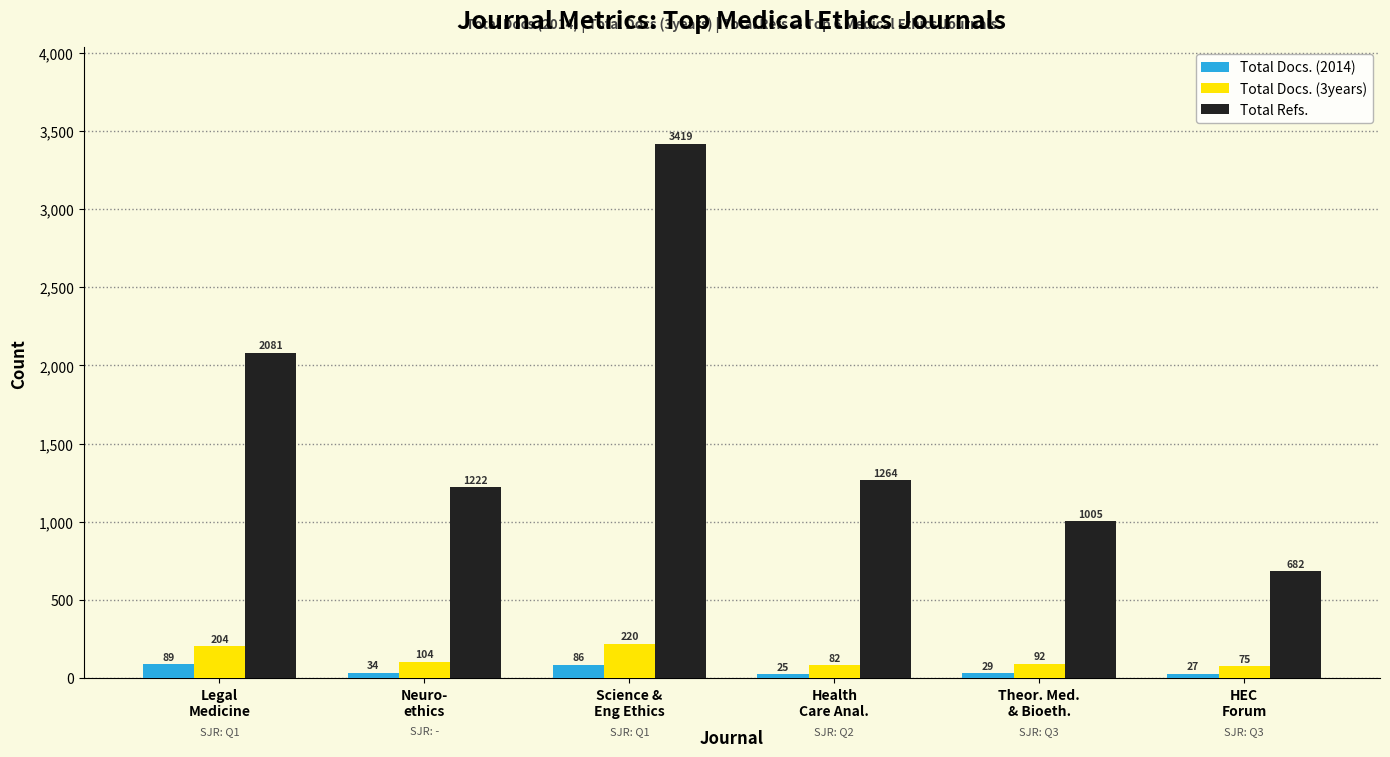

Does the chart contain stacked bars?

No